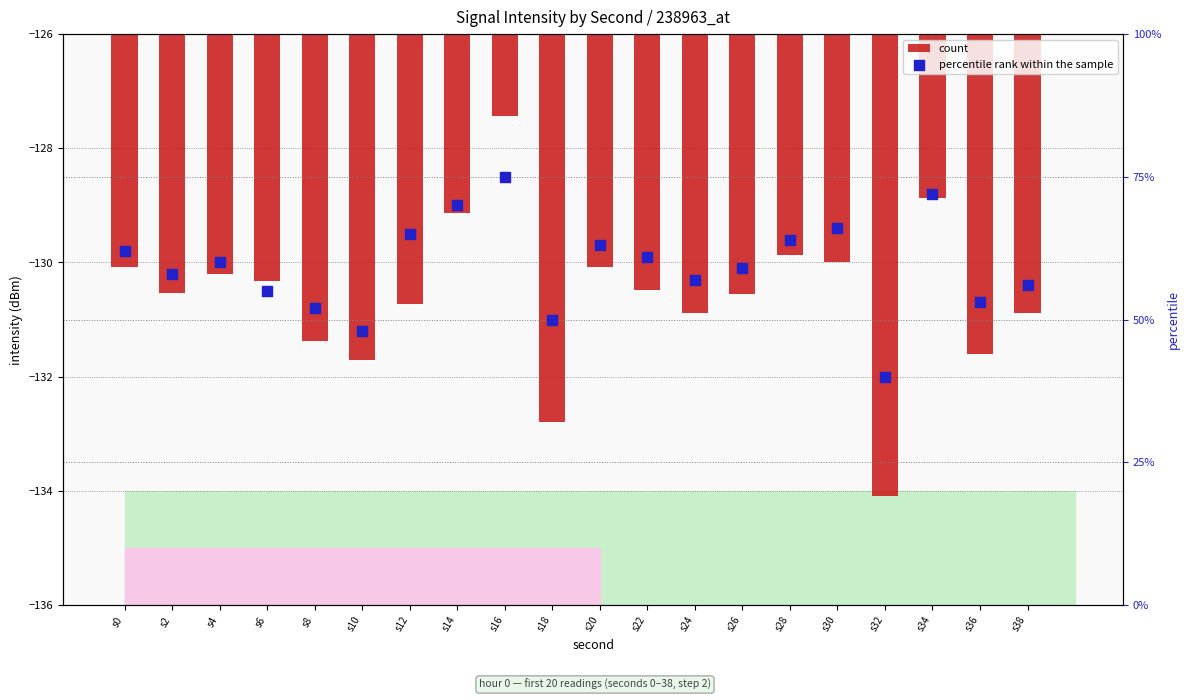

At how many categories does at least one series exceed -132?

20